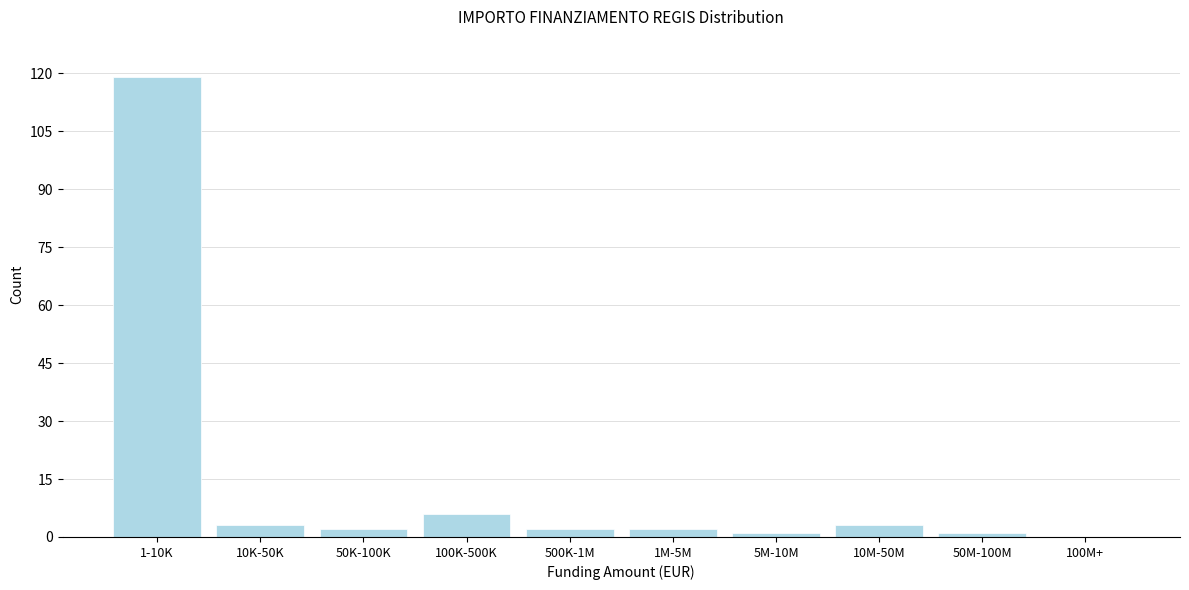

Reading right to left, what are all the values shown in this chart?

100M+=0	50M-100M=1	10M-50M=3	5M-10M=1	1M-5M=2	500K-1M=2	100K-500K=6	50K-100K=2	10K-50K=3	1-10K=119